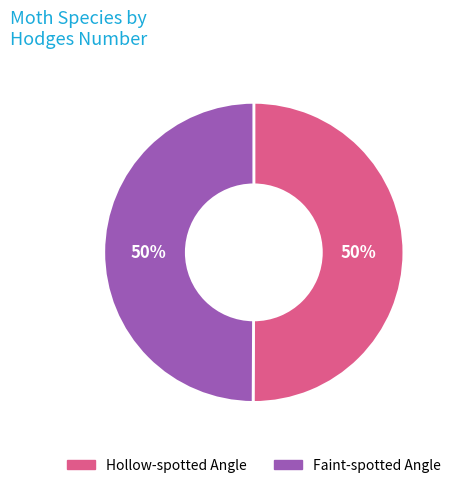

Do Faint-spotted Angle and Hollow-spotted Angle together represent more than half of the pie?

Yes